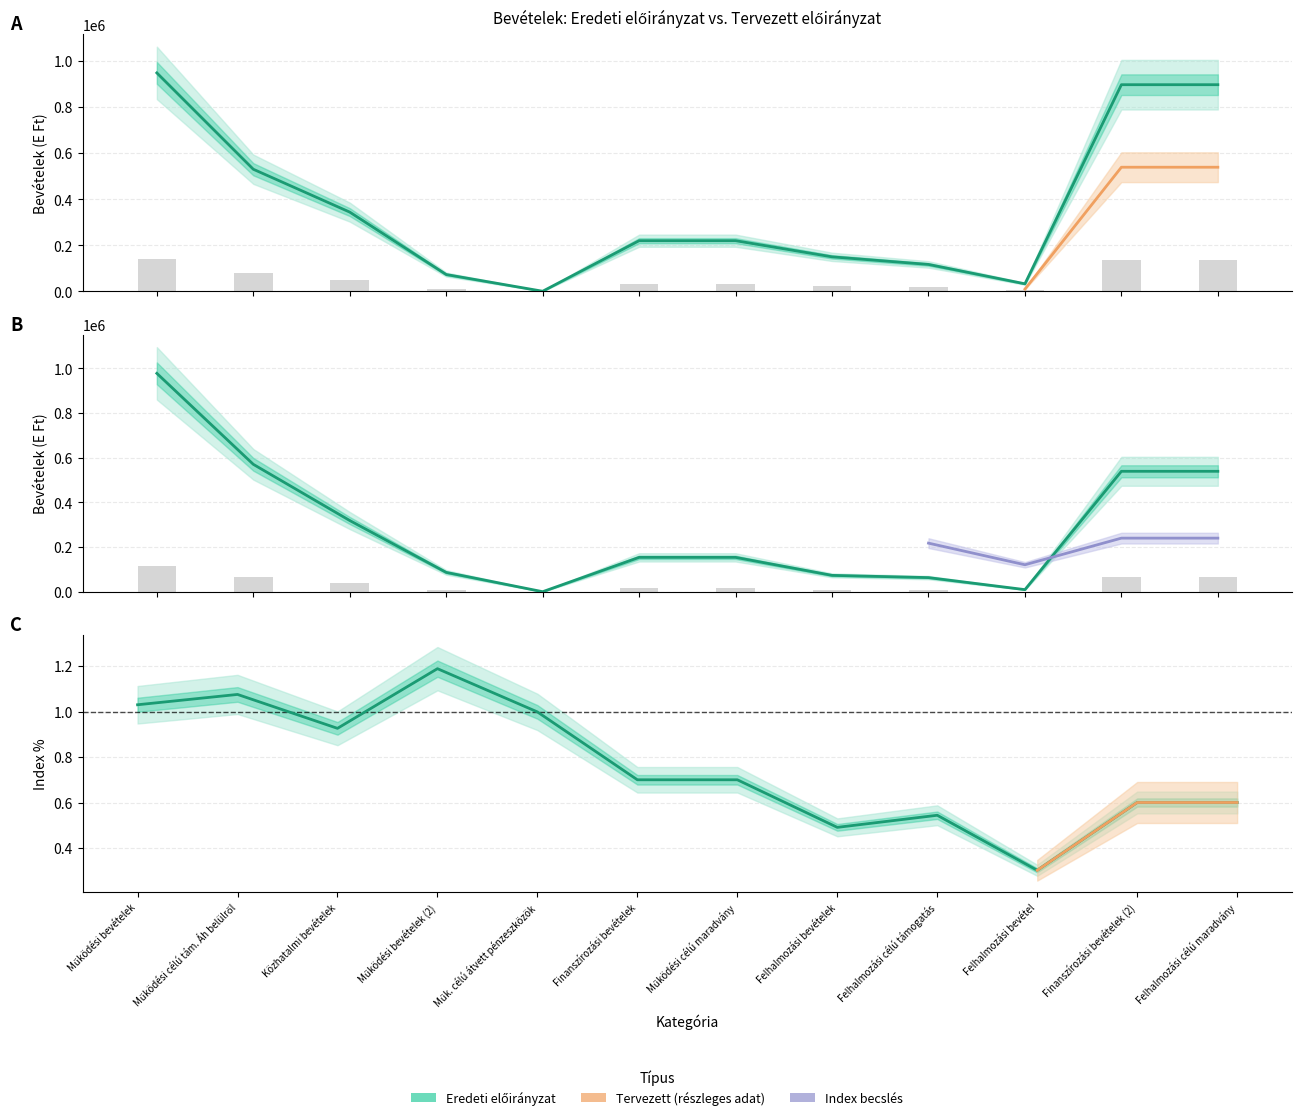

Count the number of data series in this chart.

3